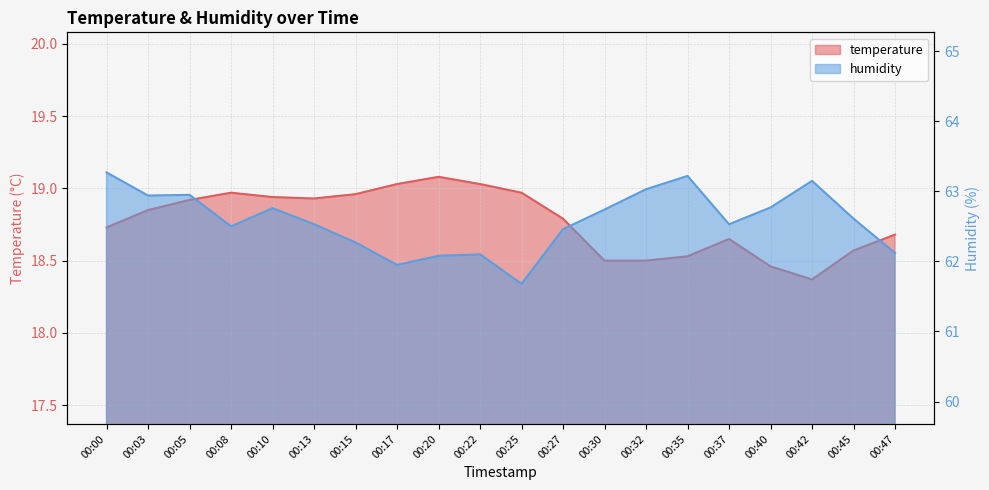

Which category has the lowest value across all series?

00:42